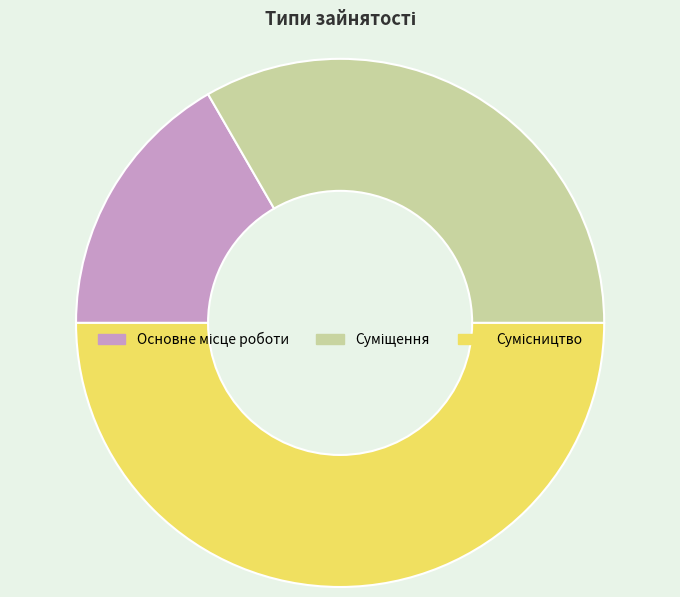

How many slices are in this pie chart?

3